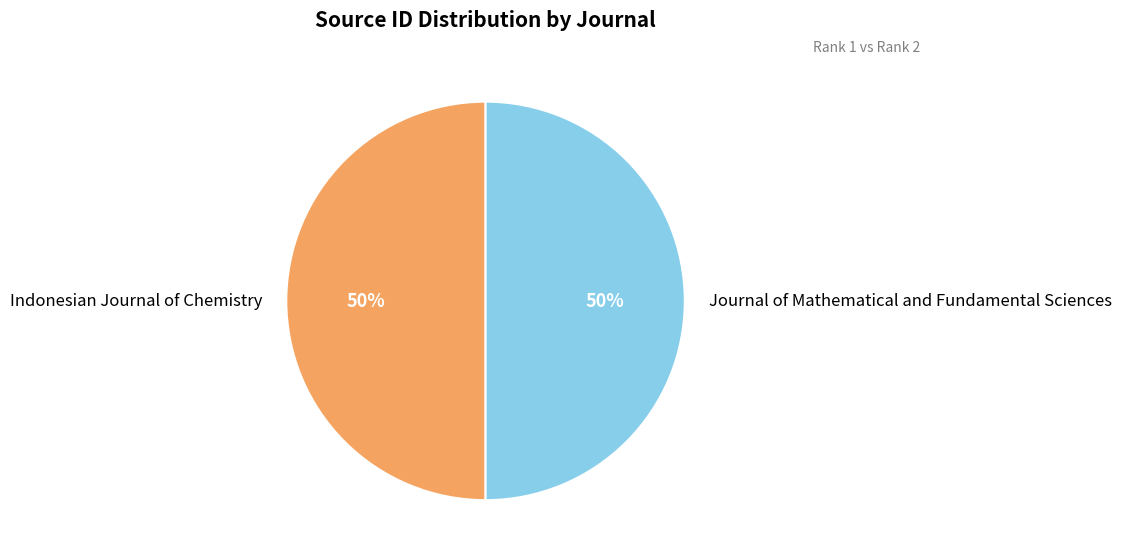

Combined, do Journal of Mathematical and Fundamental Sciences and Indonesian Journal of Chemistry account for over 50%?

Yes